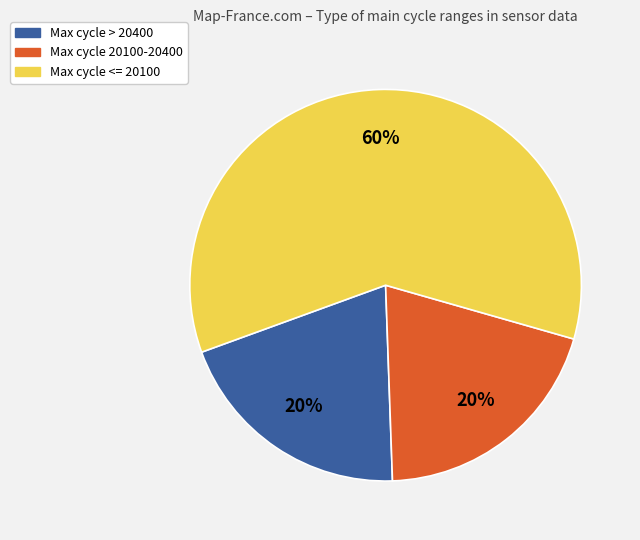

Is there any slice that represents more than half of the pie?

Yes